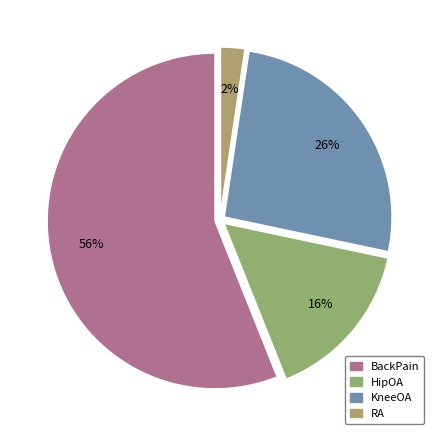

To the nearest percent, what is the difference between the KneeOA and BackPain slice percentages?

30%